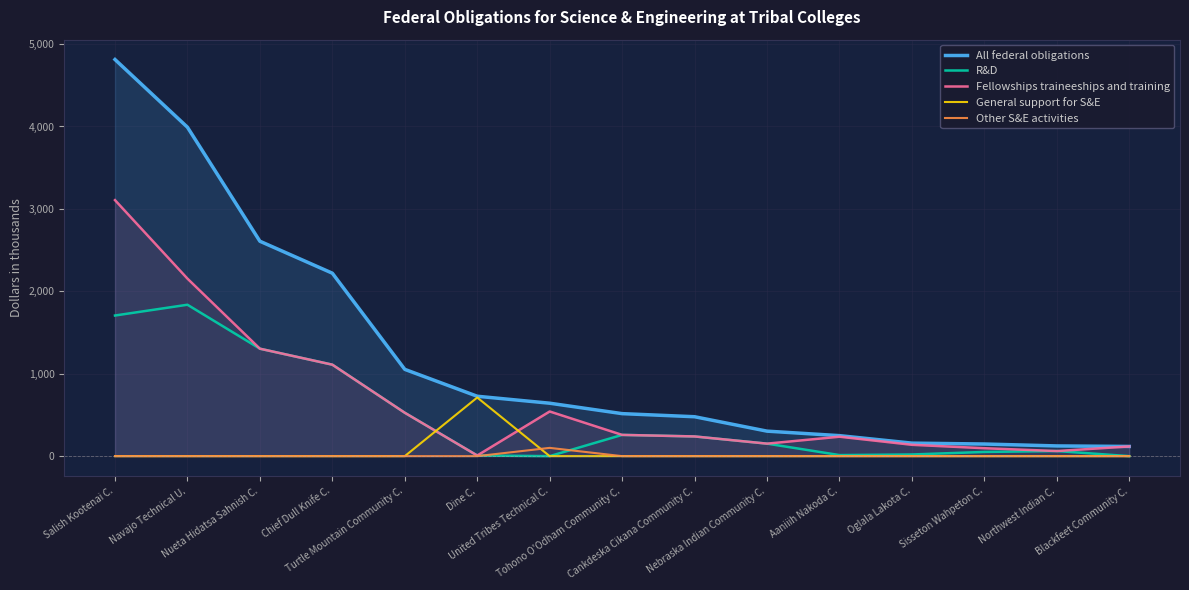

True or false: All federal obligations has a value of 1751.2 at Turtle Mountain Community C..

False